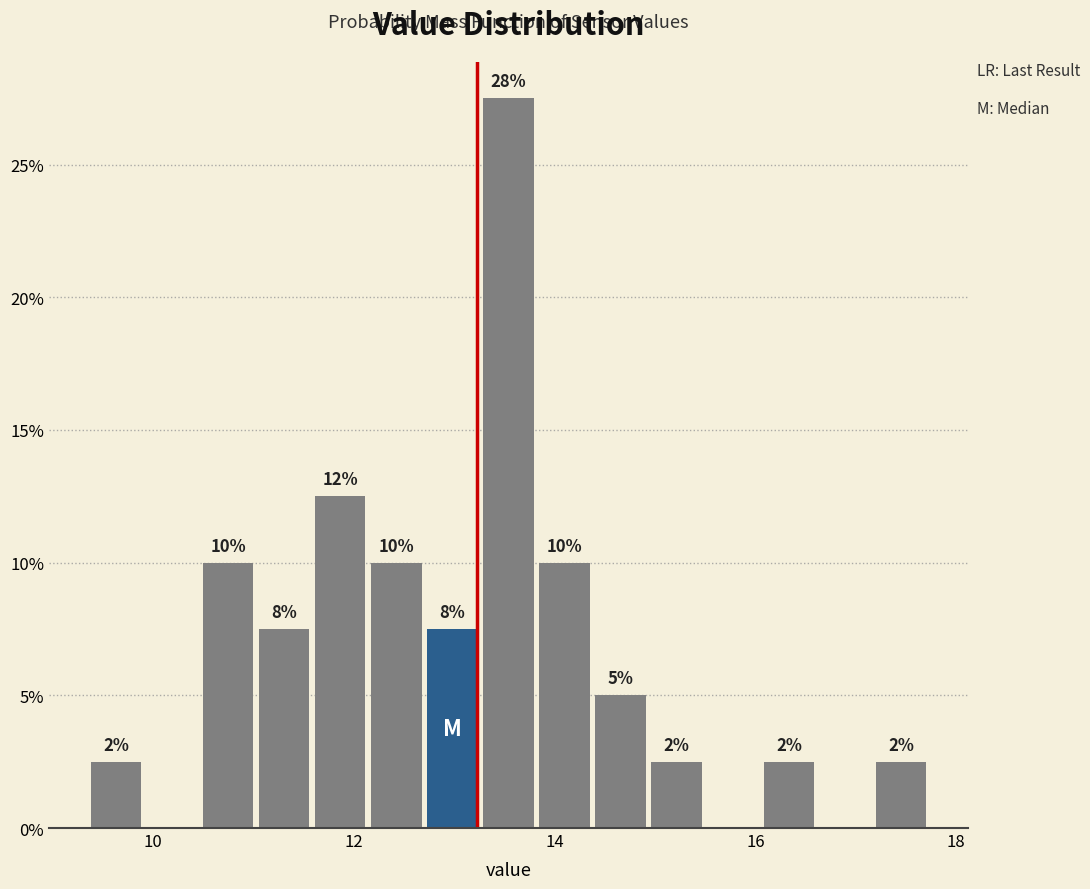

Around what value on the x-axis is the tallest bar? Give the approximate position of its centre, as read against the axis.

13.6